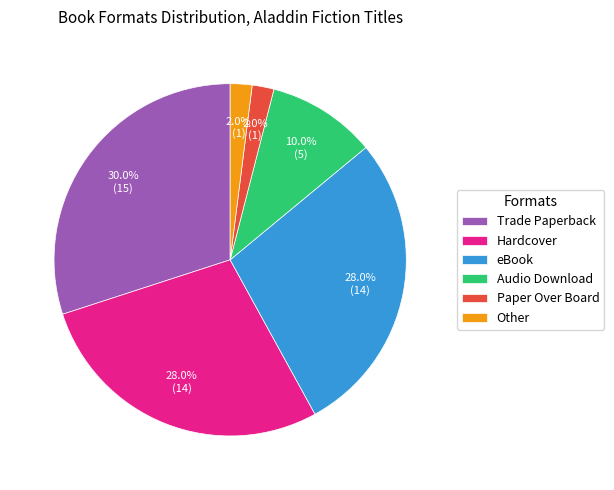

Which category has the biggest portion of the pie?

Trade Paperback